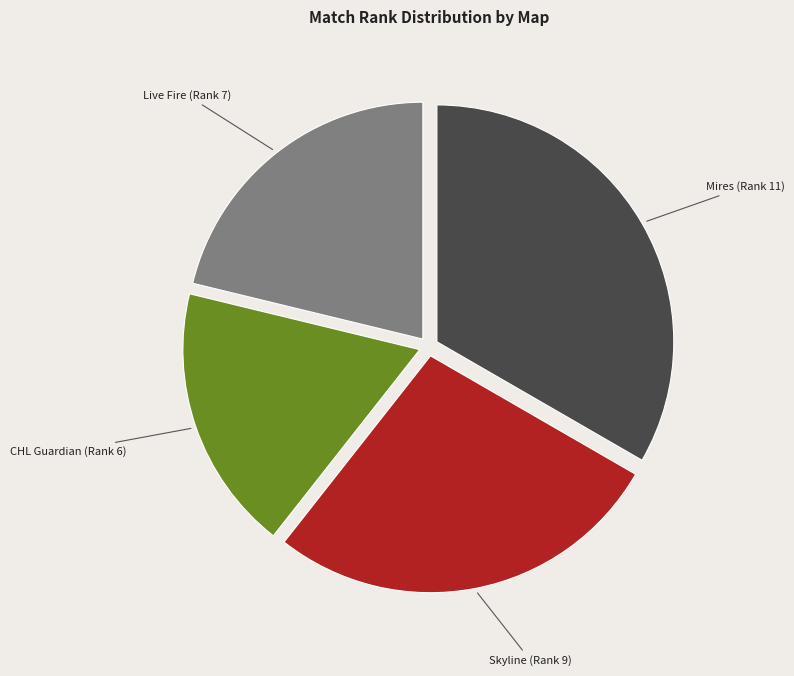

Is there any slice that represents more than half of the pie?

No